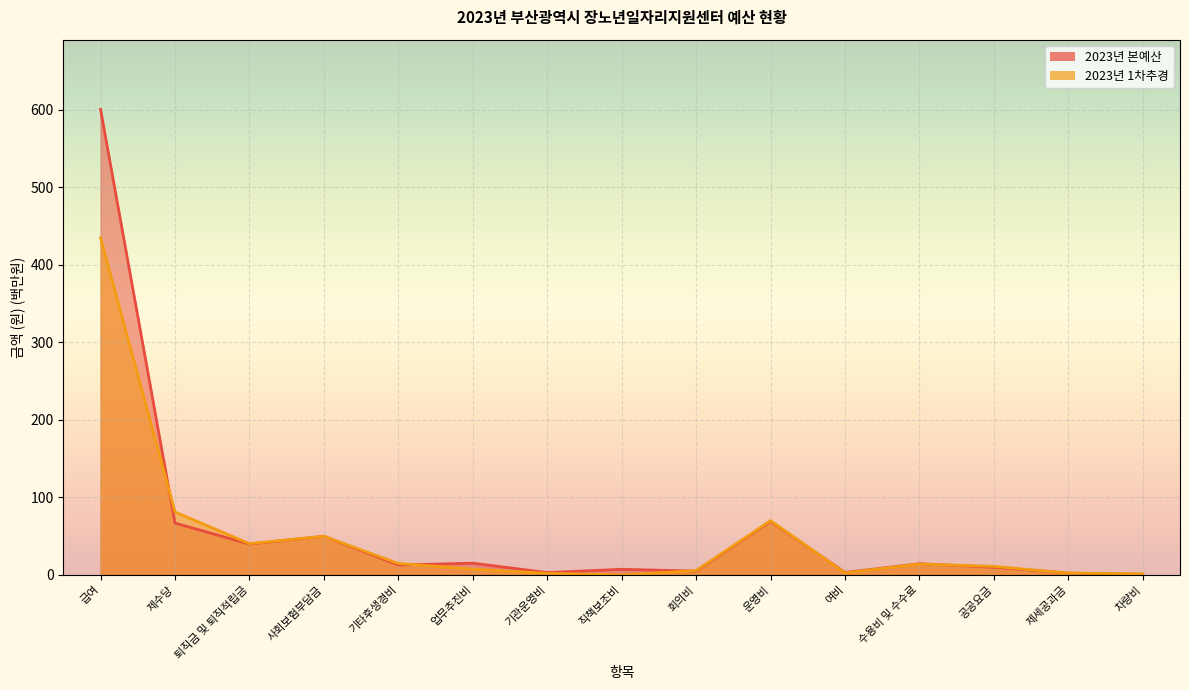

Is it true that 2023년 1차추경 equals 14.0 at 수용비 및 수수료?

True